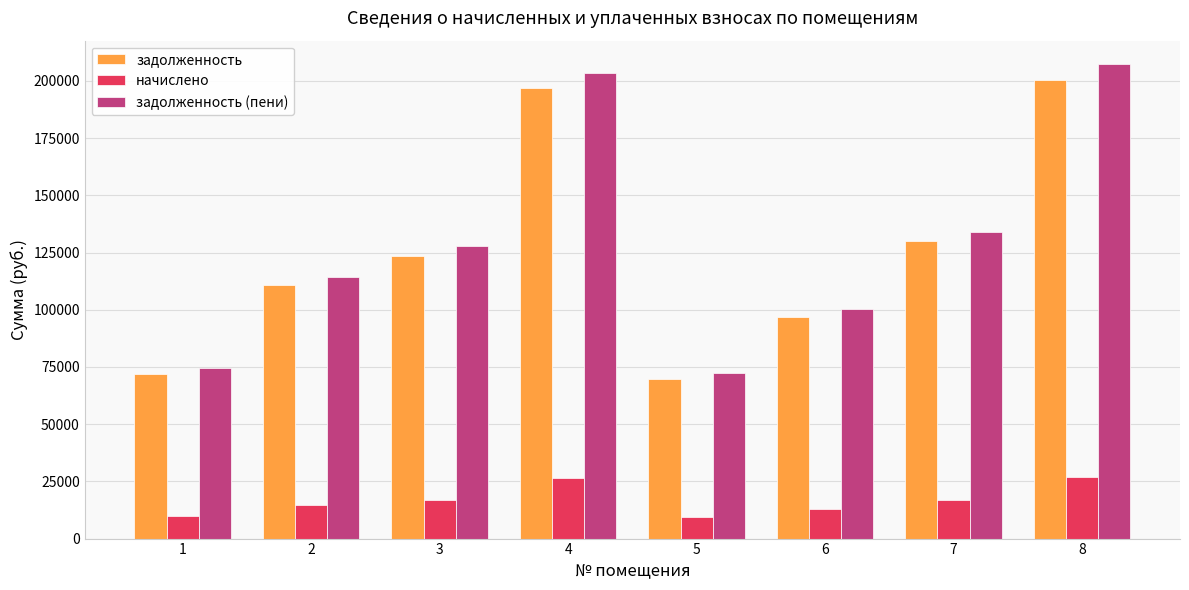

What is the maximum value shown in the chart?

207262.6